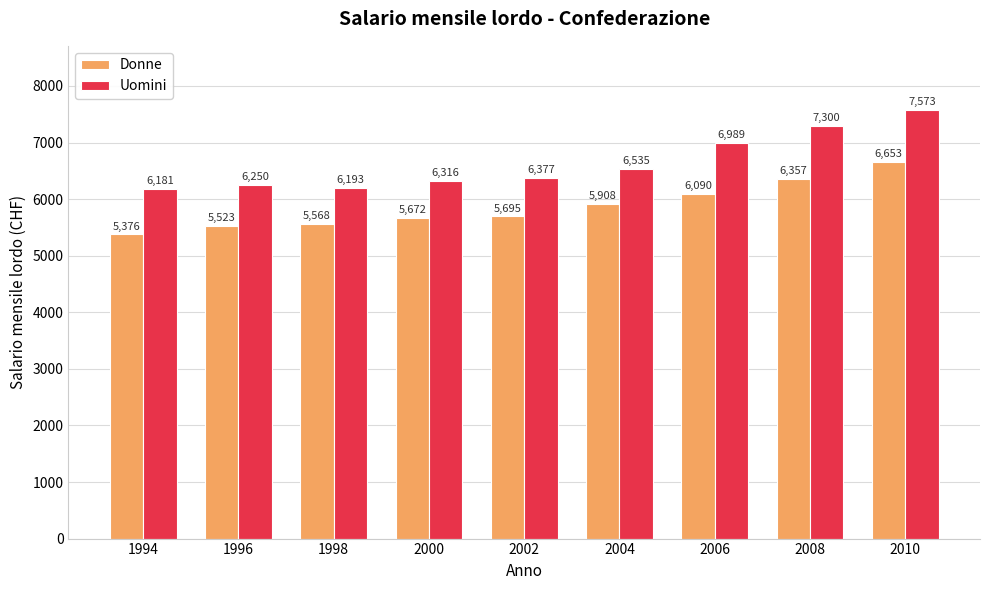

Which series changed the most between 2002 and 2008?

Uomini